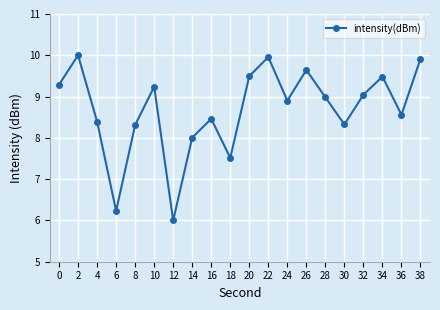

What is the difference between the second highest and minimum values?

4.0